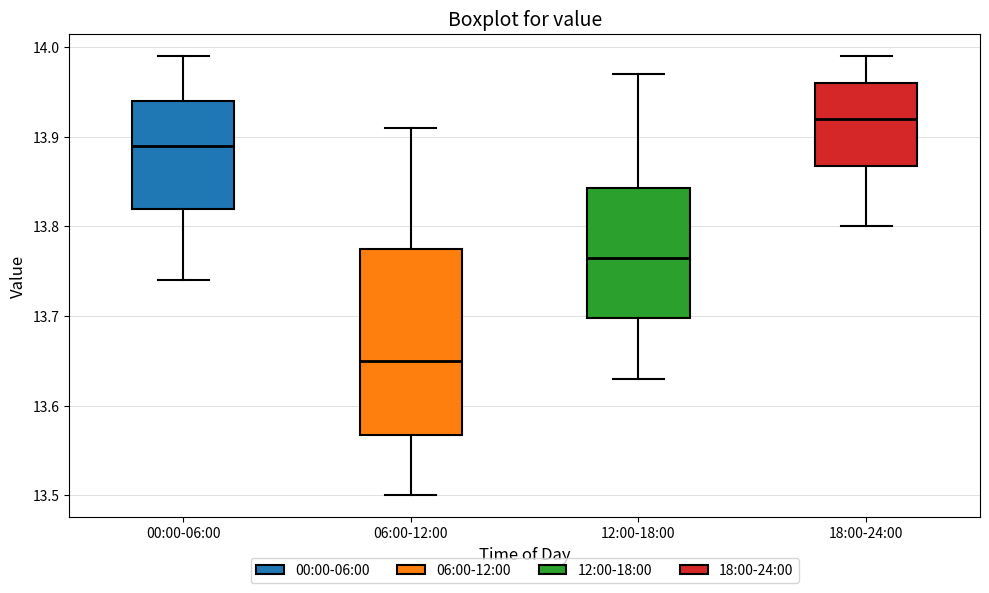

Reading left to right, transcribe this box plot: for each box, give where its median line is, the range the box spans, and where its two whiskers end, as read against the y-axis. The values are not printed on the chart, so give them approximately, as read against the axis.

00:00-06:00: median 13.89, box 13.82 to 13.94, whiskers 13.74 to 13.99
06:00-12:00: median 13.65, box 13.57 to 13.78, whiskers 13.50 to 13.91
12:00-18:00: median 13.77, box 13.70 to 13.84, whiskers 13.63 to 13.97
18:00-24:00: median 13.92, box 13.87 to 13.96, whiskers 13.80 to 13.99